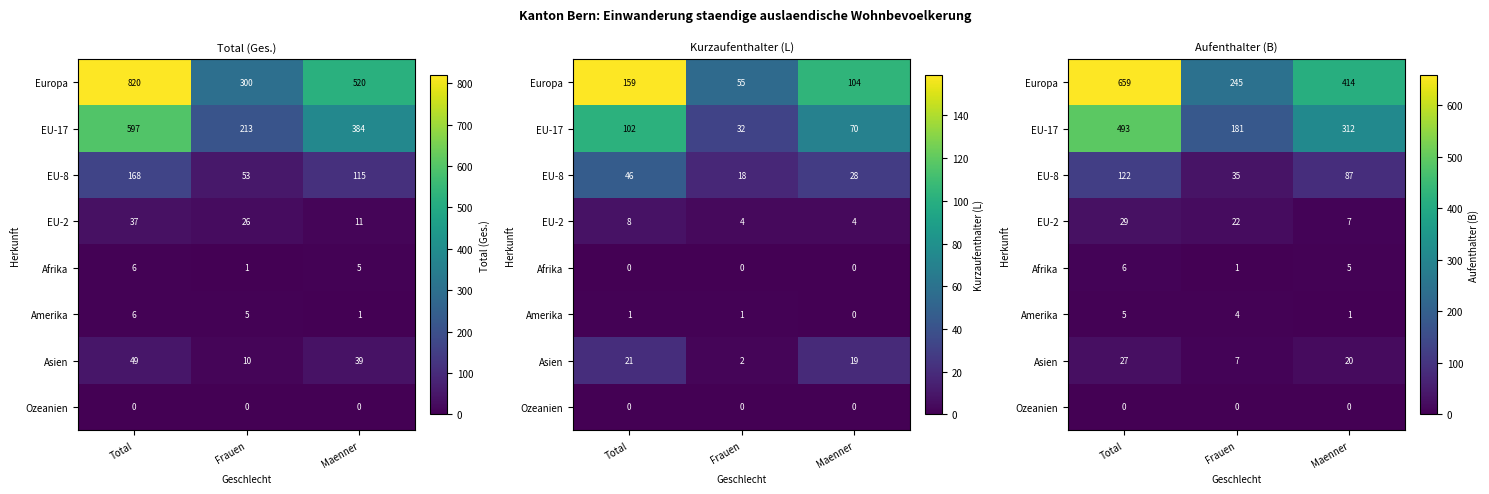

Which label corresponds to the largest value in the chart?

Total